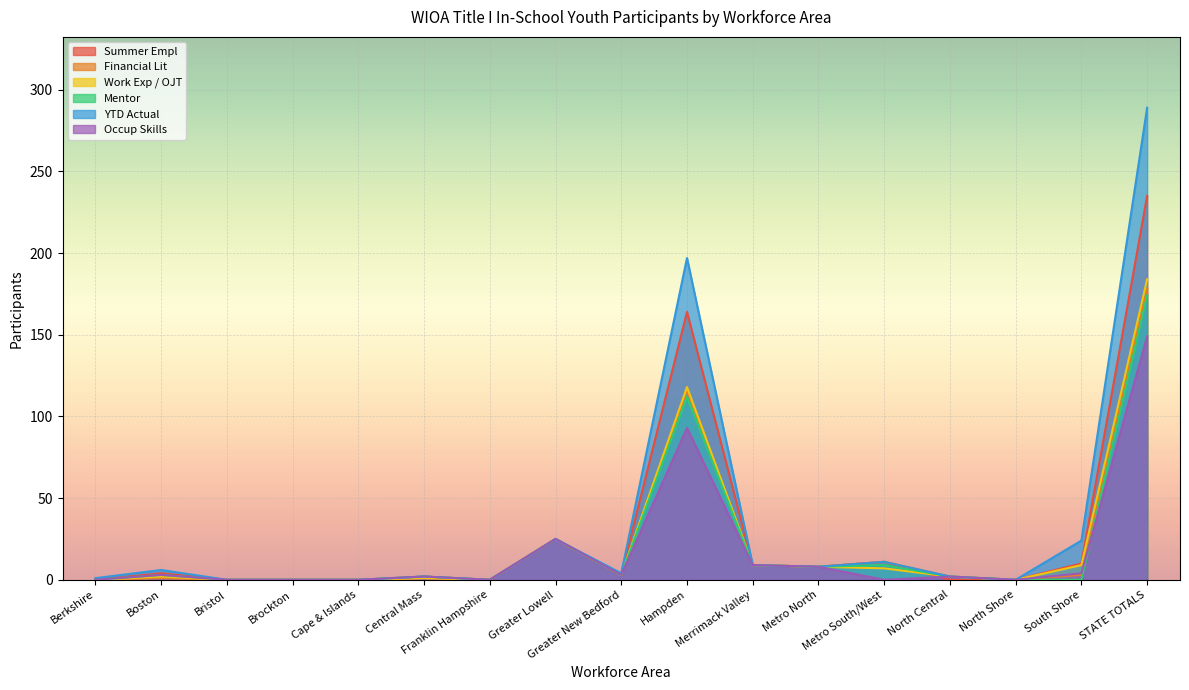

How many interior local valleys does the Summer Empl series have?

3